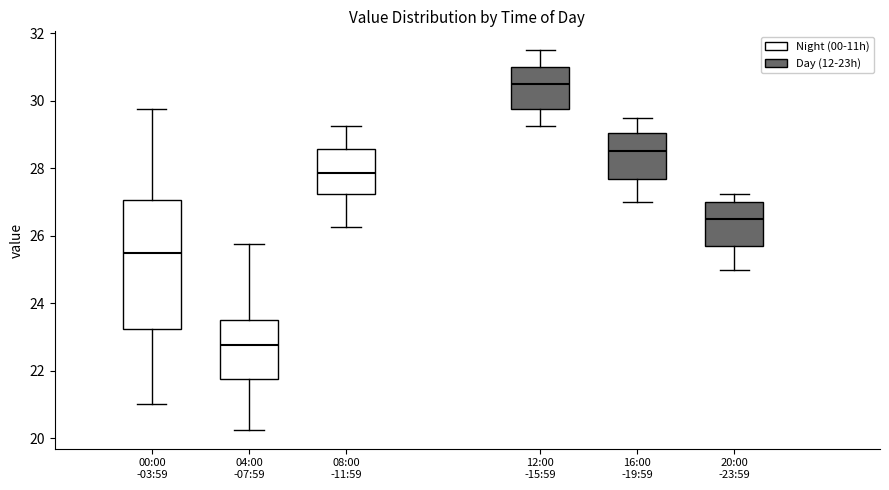

Which box's median line is the highest?

12:00 -15:59